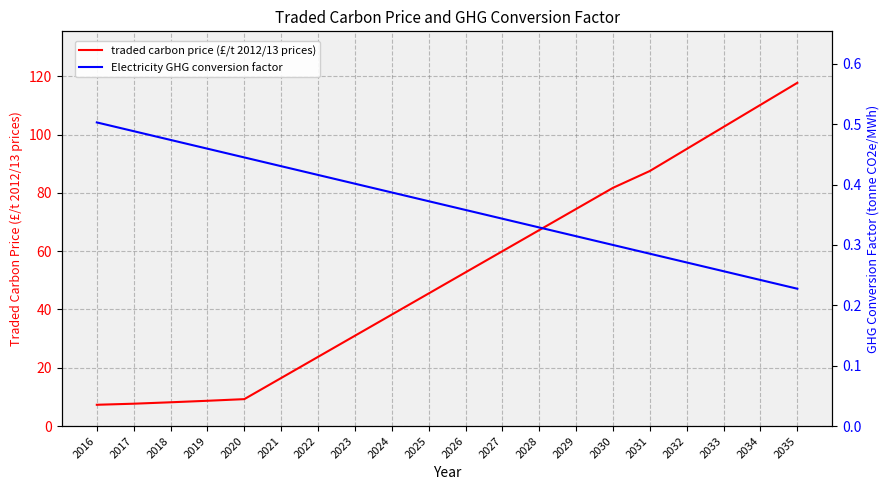

What is the difference between the Electricity GHG conversion factor values at 2018 and 2029?

0.2